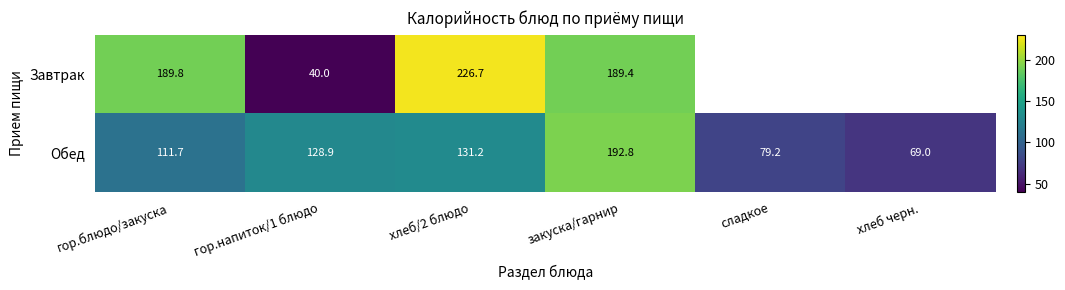

What is the highest value of the Обед series?

192.8